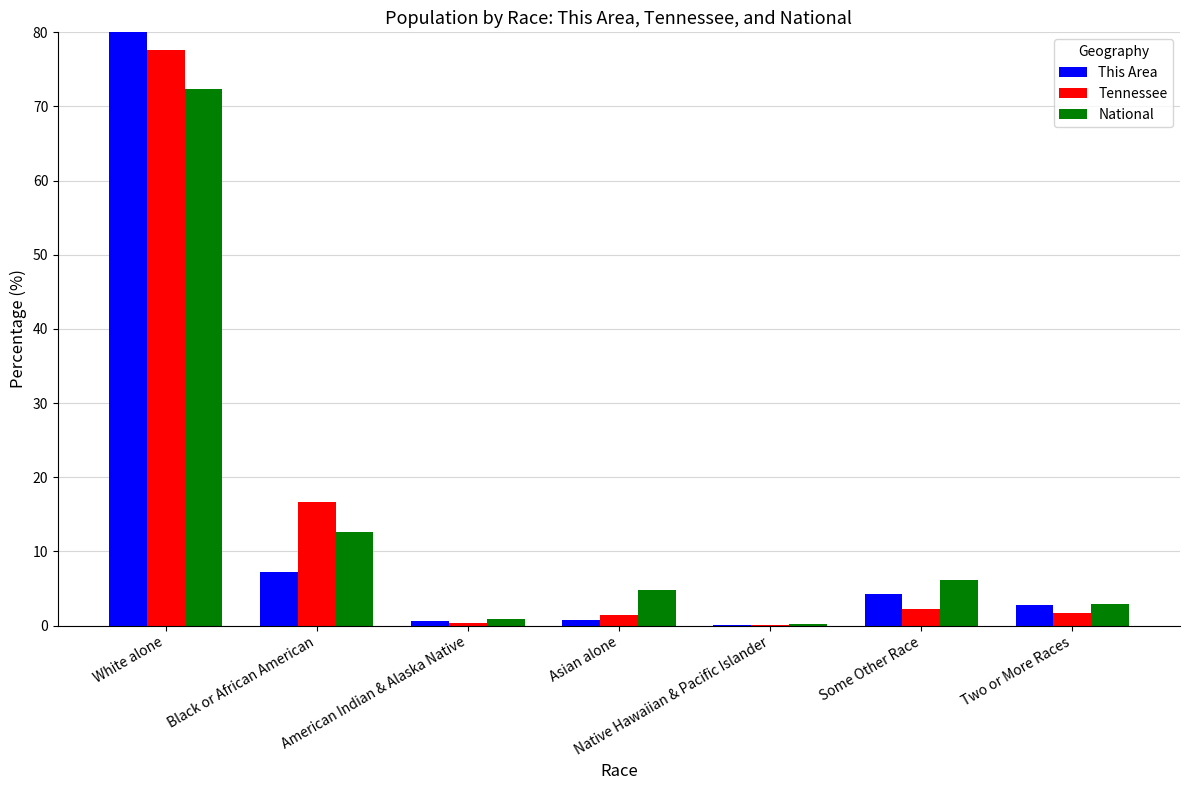

Does the chart contain stacked bars?

No